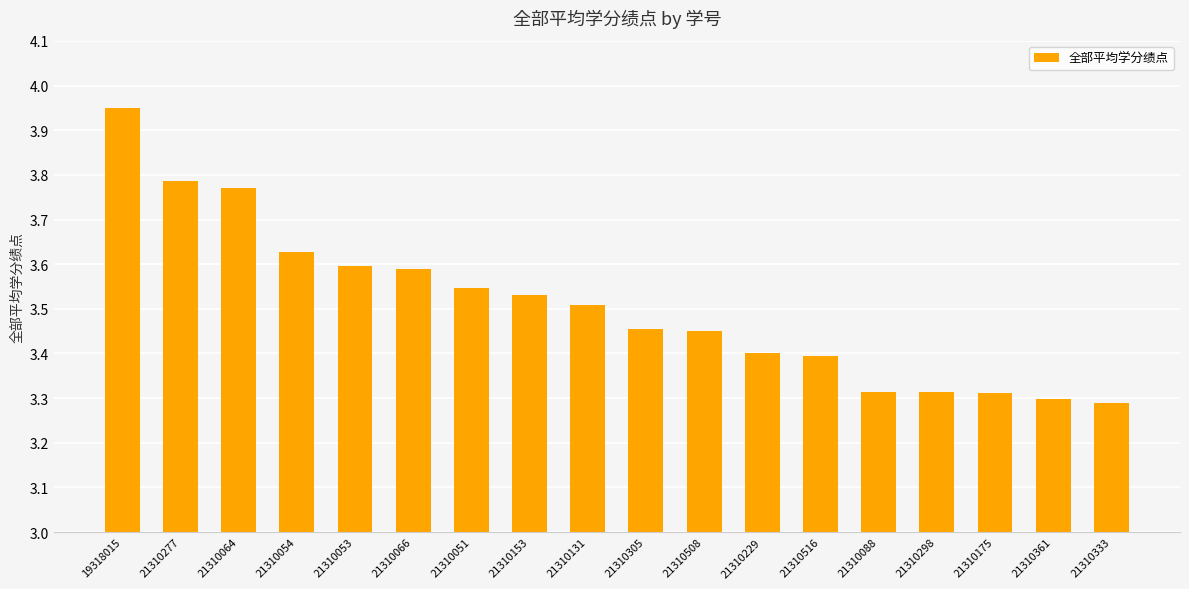

What is the label of the 2nd bar from the left?

21310277